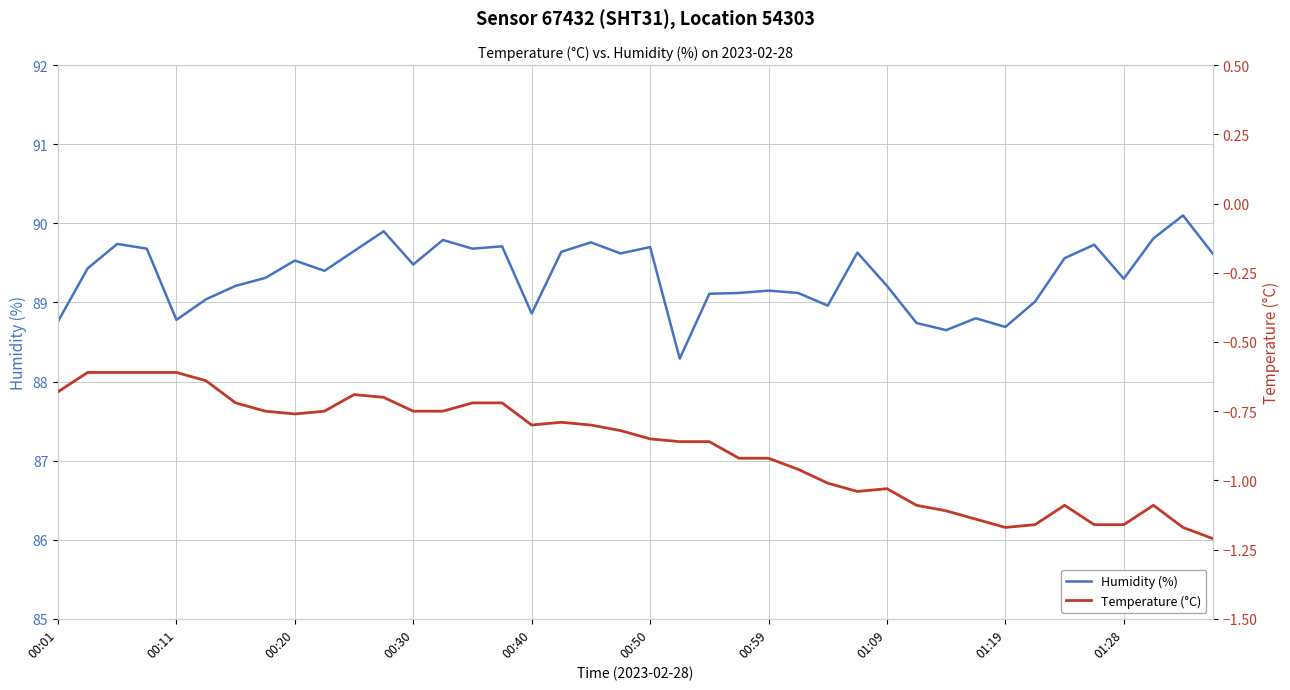

Where is the first local maximum for Temperature (°C)?

10